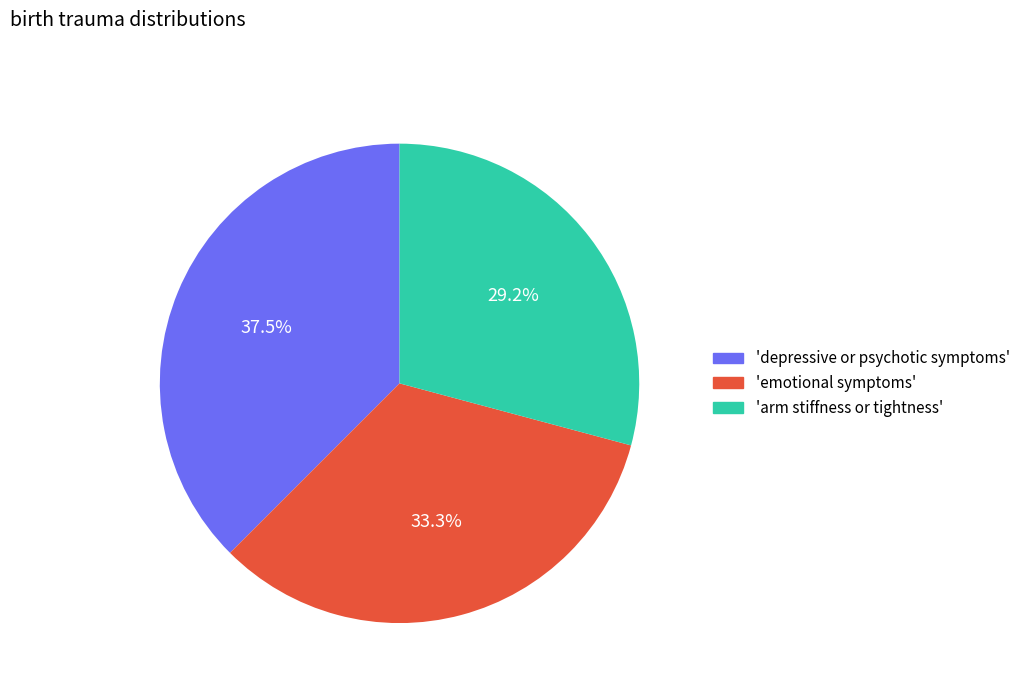

To the nearest percent, what is the difference between the largest and smallest slice percentages?

8%